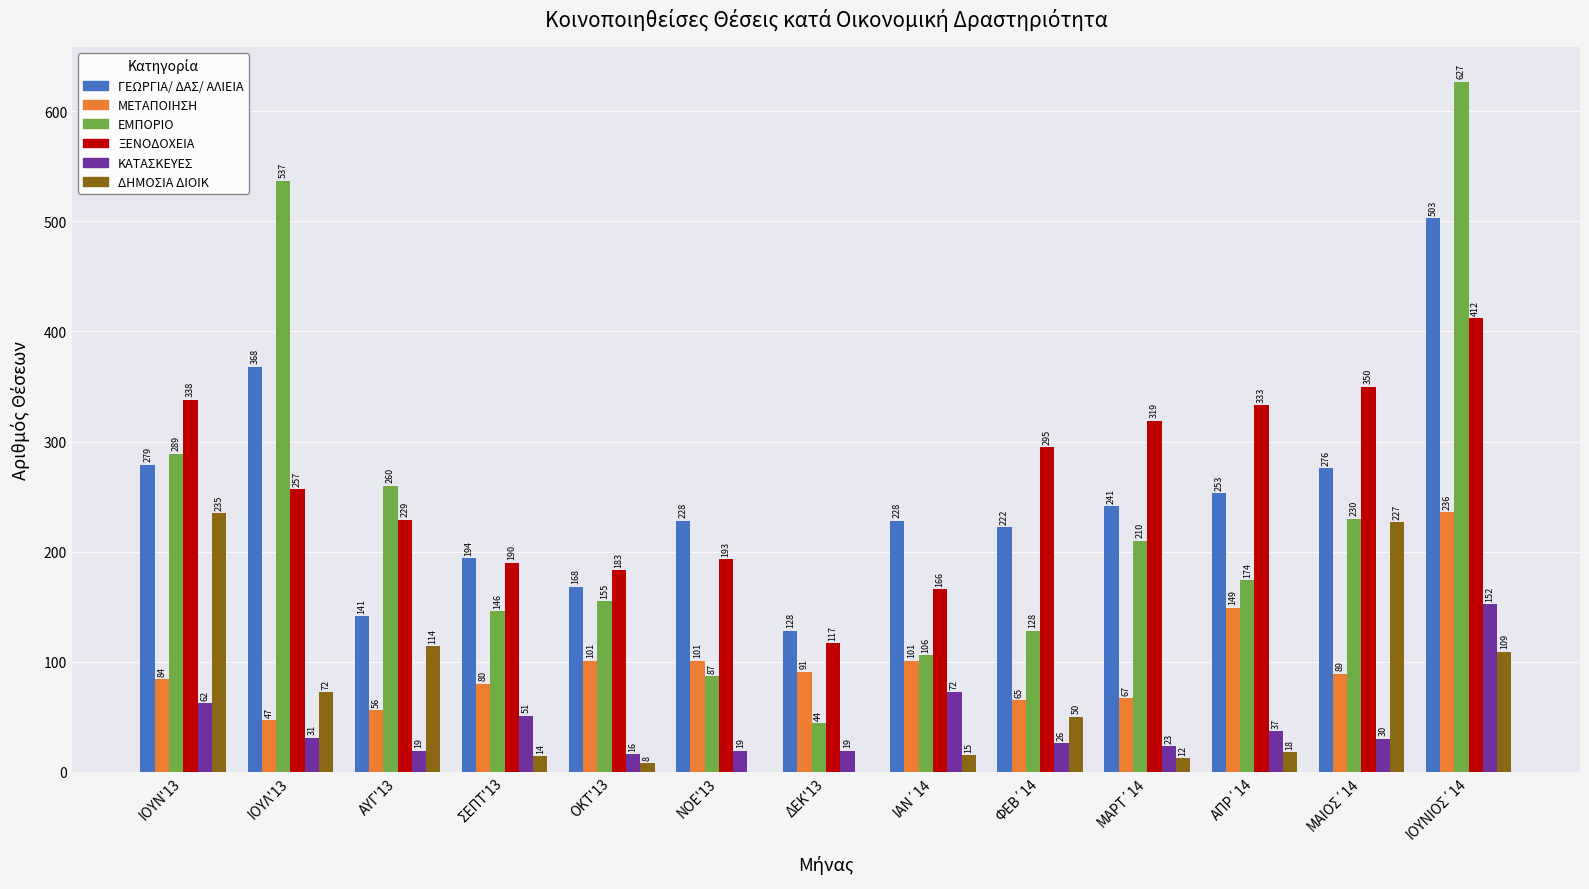

At which label does ΕΜΠΟΡΙΟ first exceed 174?

ΙΟΥΝ'13